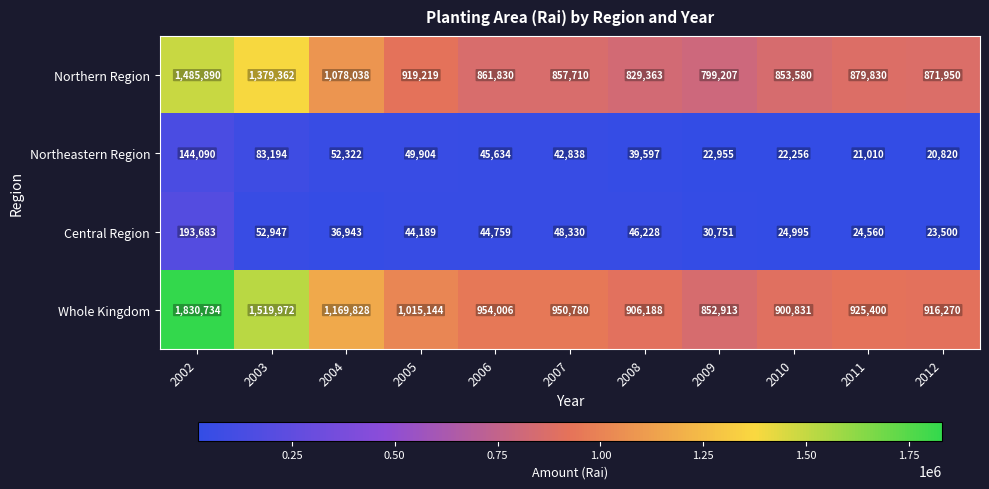

How many values in the Whole Kingdom series are below 950780?

5